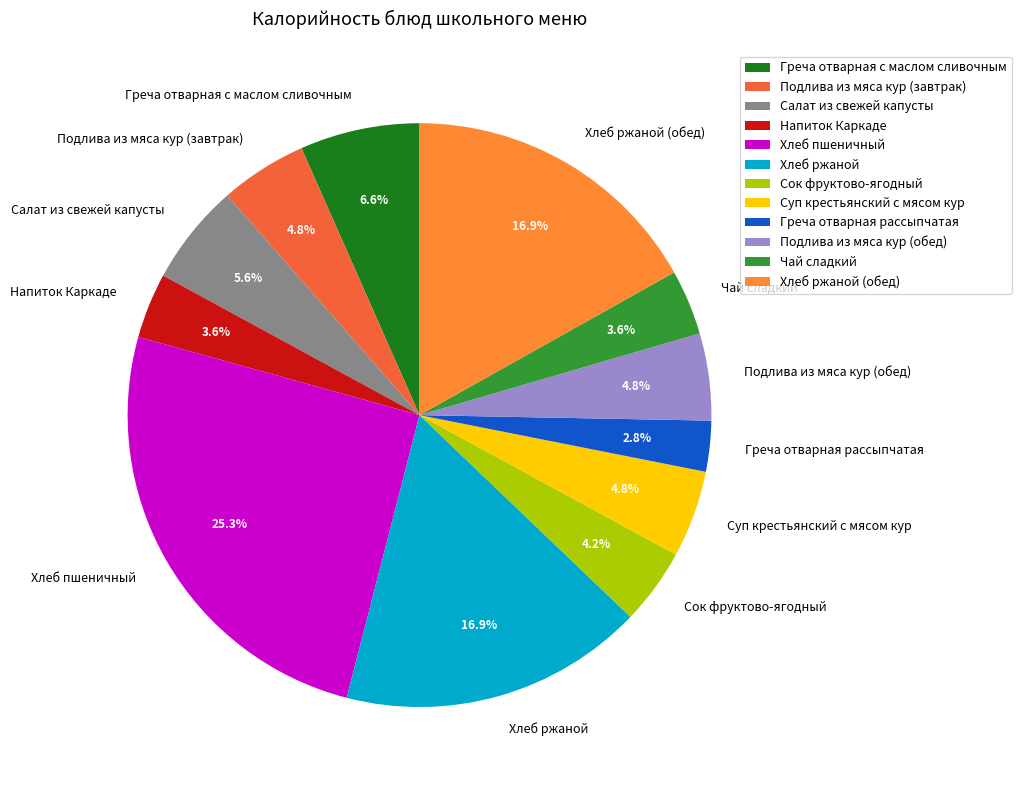

Do Хлеб ржаной (обед) and Салат из свежей капусты together represent more than half of the pie?

No